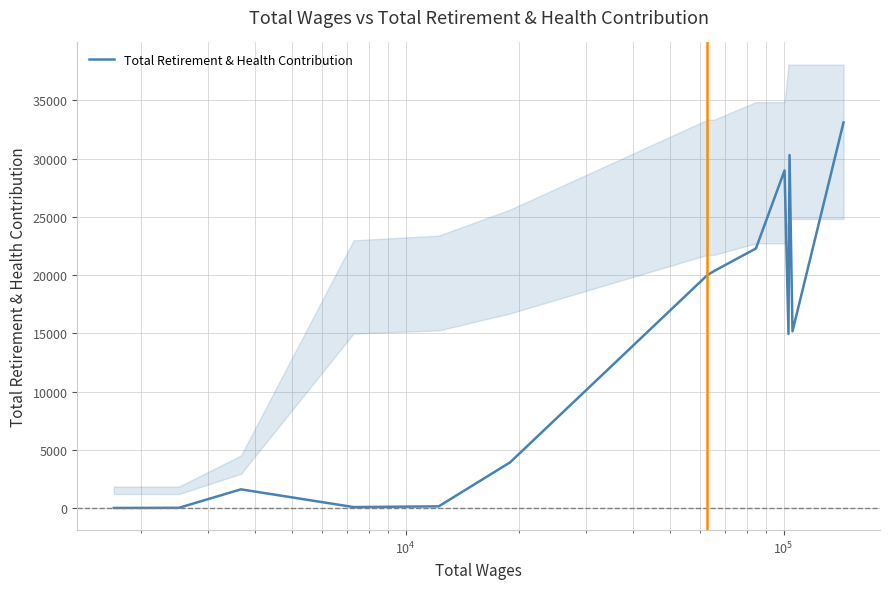

Is this an area chart (filled region under the line)?

No